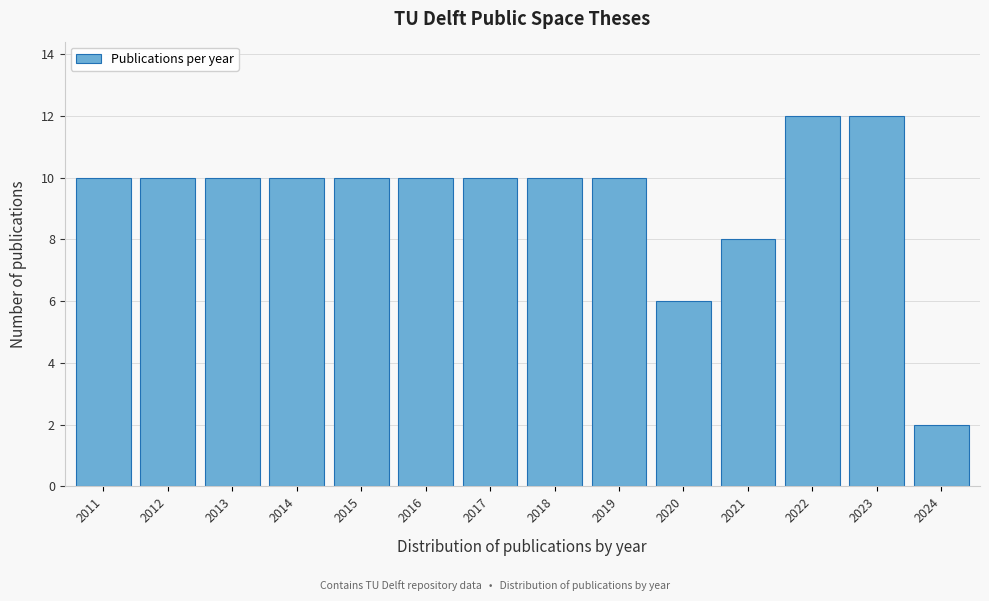

Reading left to right, list all the values displayed in this chart.

2011=10	2012=10	2013=10	2014=10	2015=10	2016=10	2017=10	2018=10	2019=10	2020=6	2021=8	2022=12	2023=12	2024=2